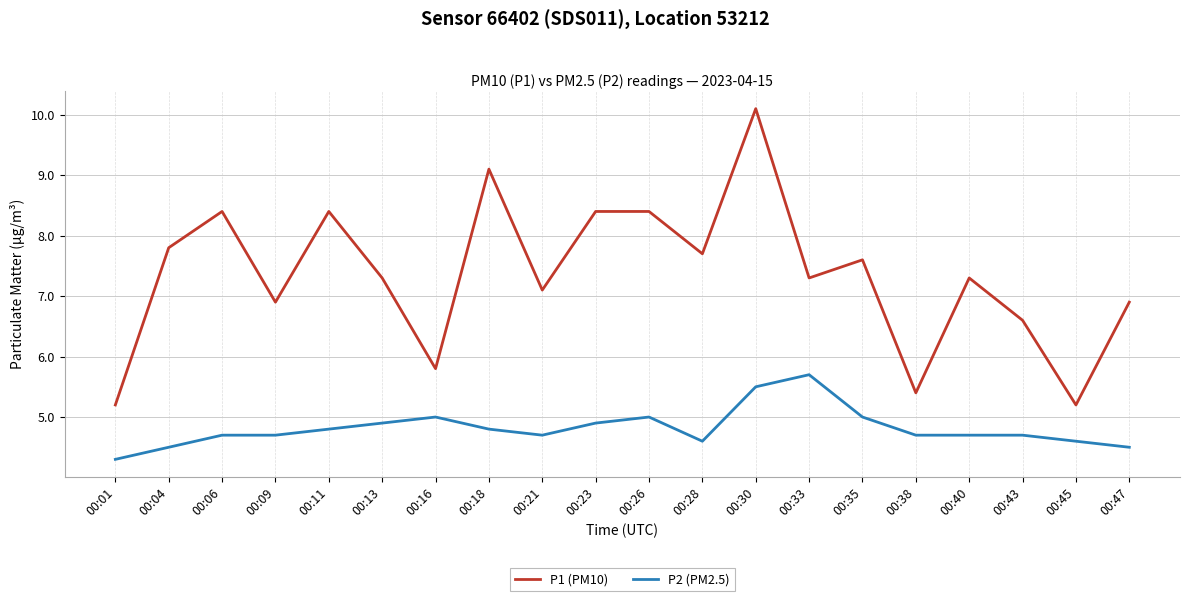

How many lines are shown in the chart?

2